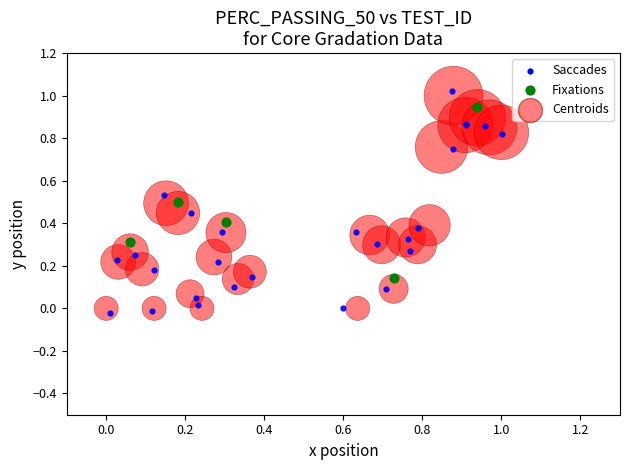

Which series reaches the maximum Y coordinate?

Saccades